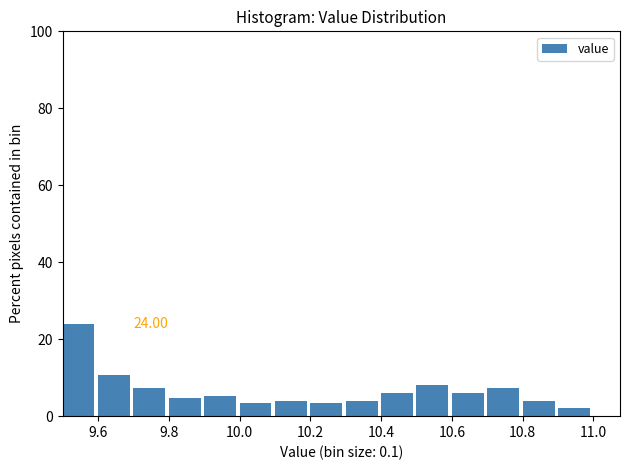

Which range on the x-axis has the tallest bar?

9.5 to 9.6